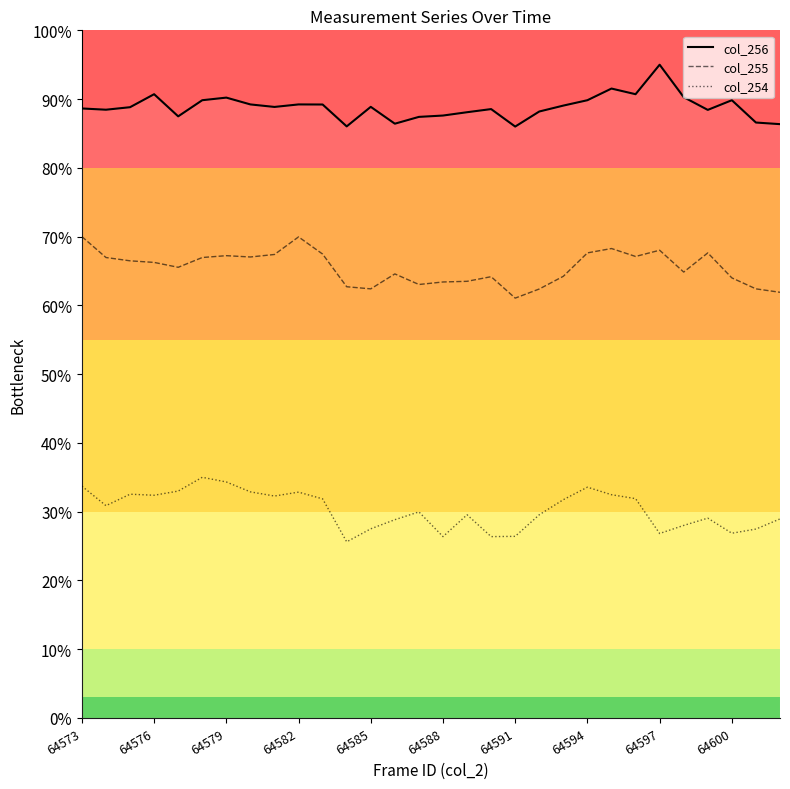

What is the highest value of the col_254 series?

35.0